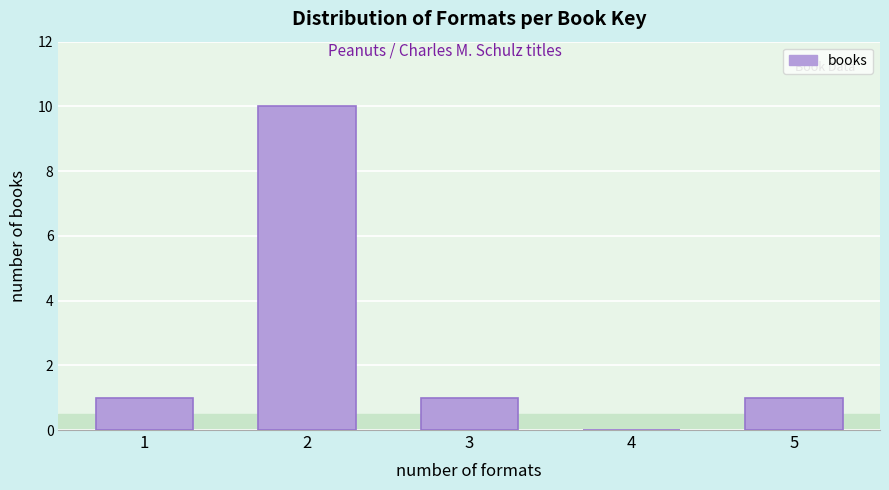

Reading left to right, list all the values displayed in this chart.

1=1	2=10	3=1	4=0	5=1